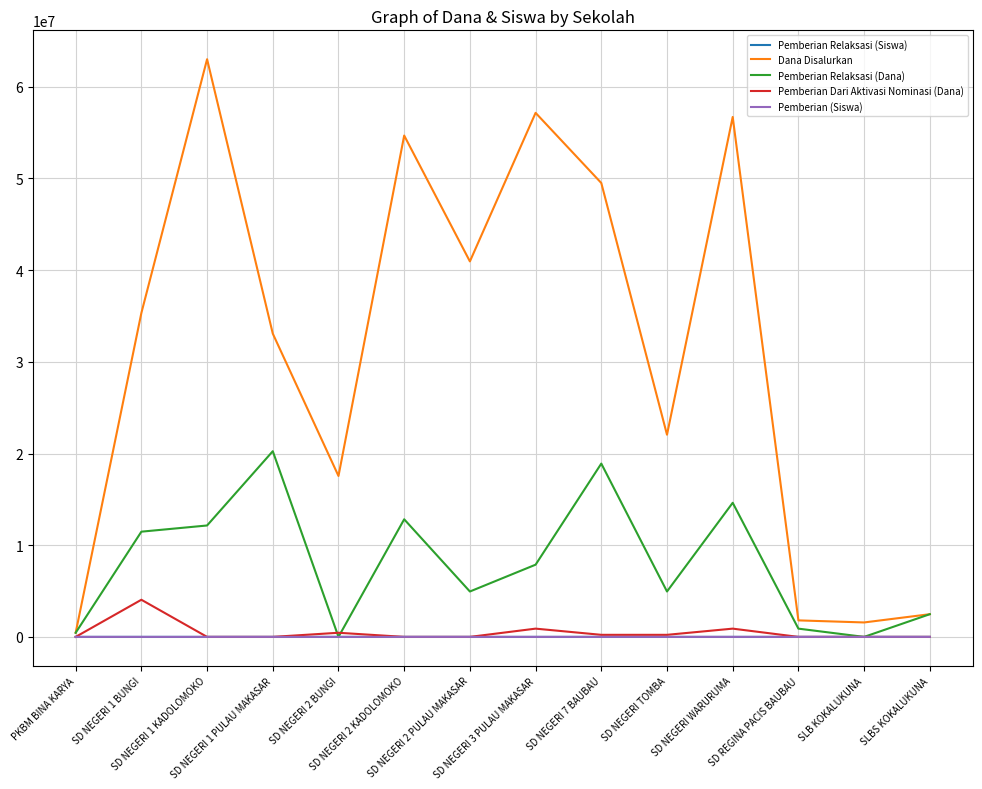

At which label does Pemberian Relaksasi (Siswa) first exceed 21?

SD NEGERI 1 BUNGI